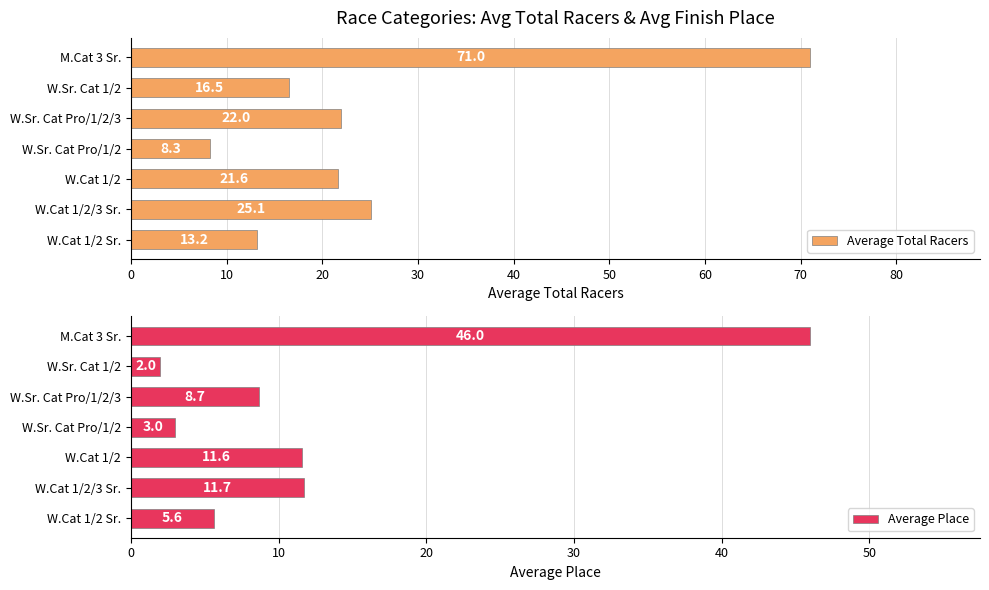

How many bars are there in each group?

2